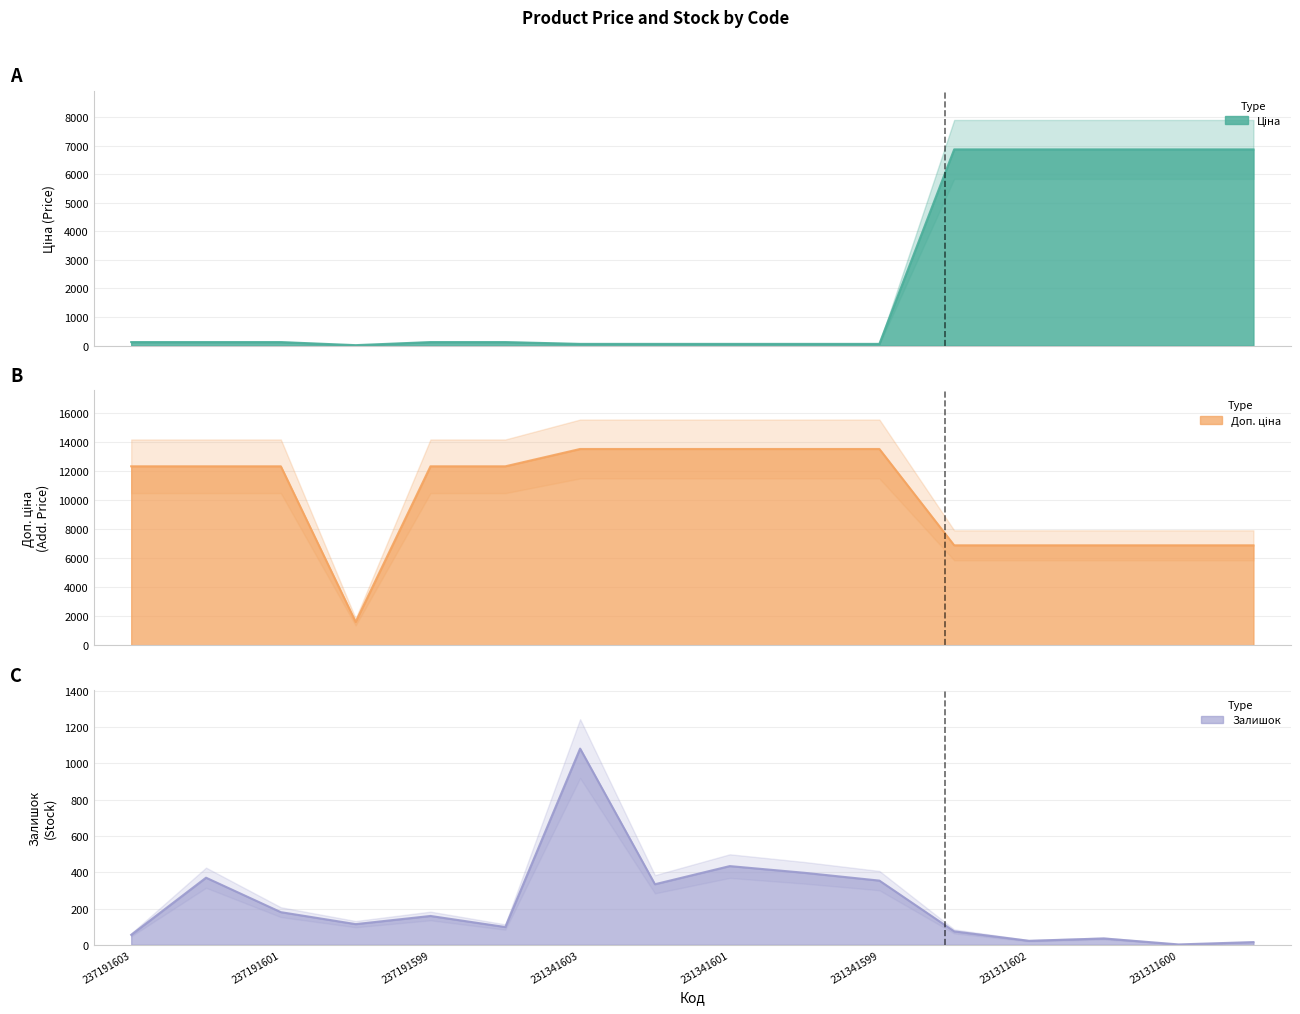

Which series changed the most between 237191599 and 231311603?

Ціна